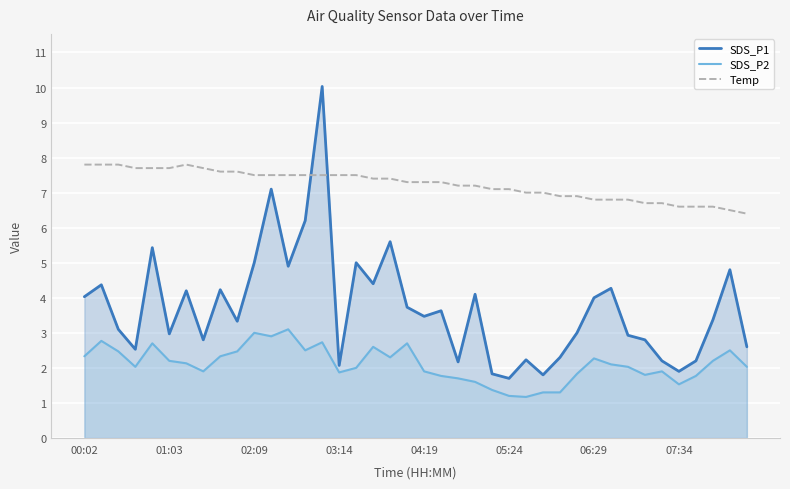

Between 18 and 31, which is larger?

18